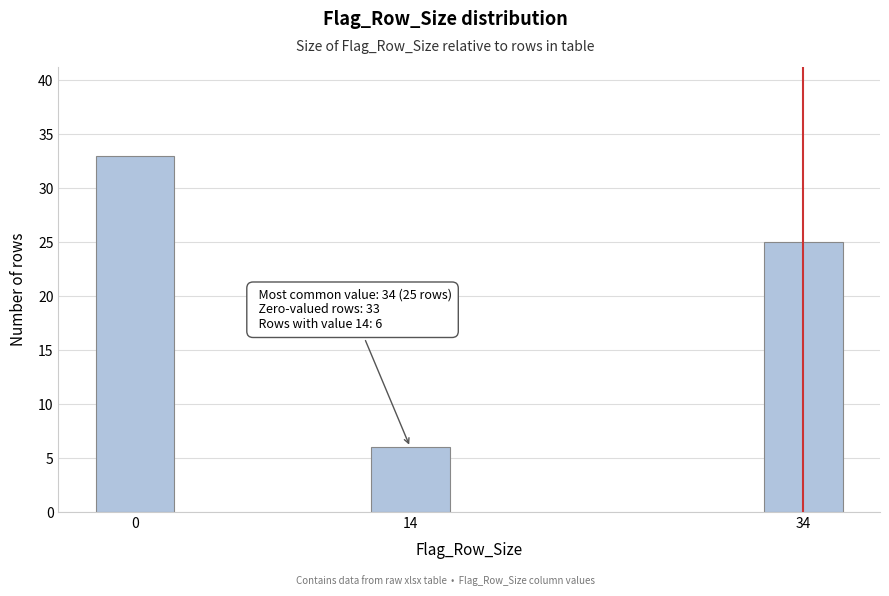

Reading right to left, what are all the values shown in this chart?

25	6	33